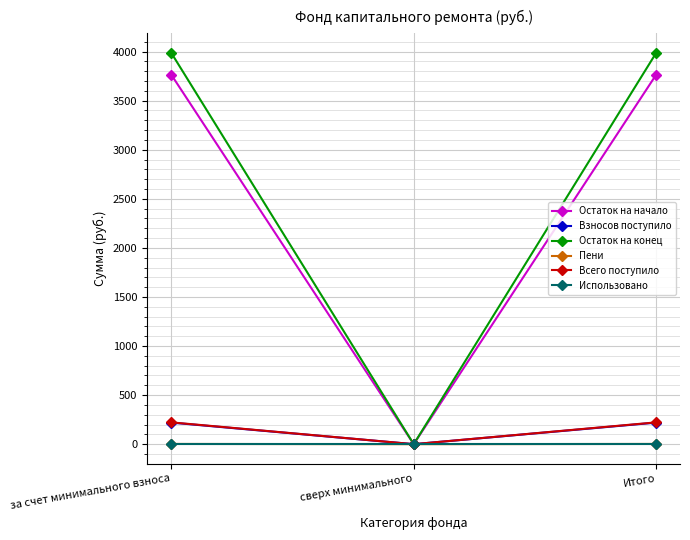

Count the number of data series in this chart.

6